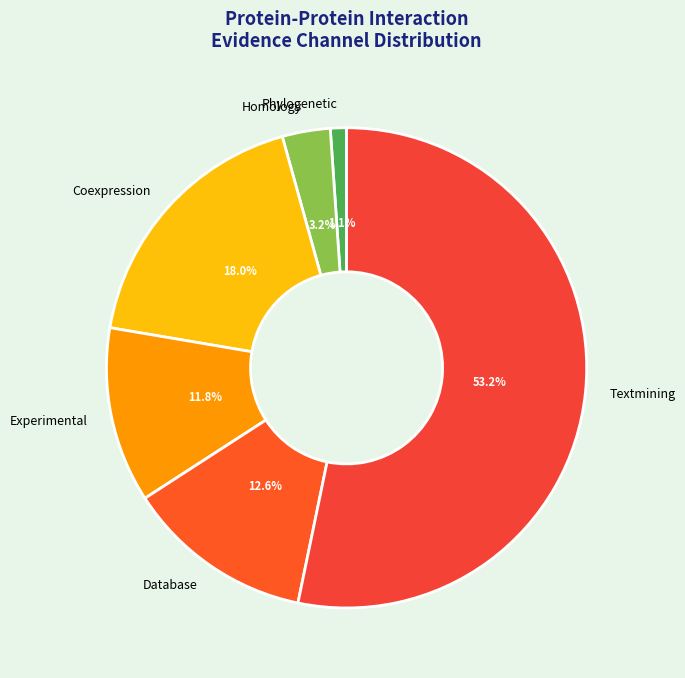

To the nearest percent, what is the average slice percentage?

17%